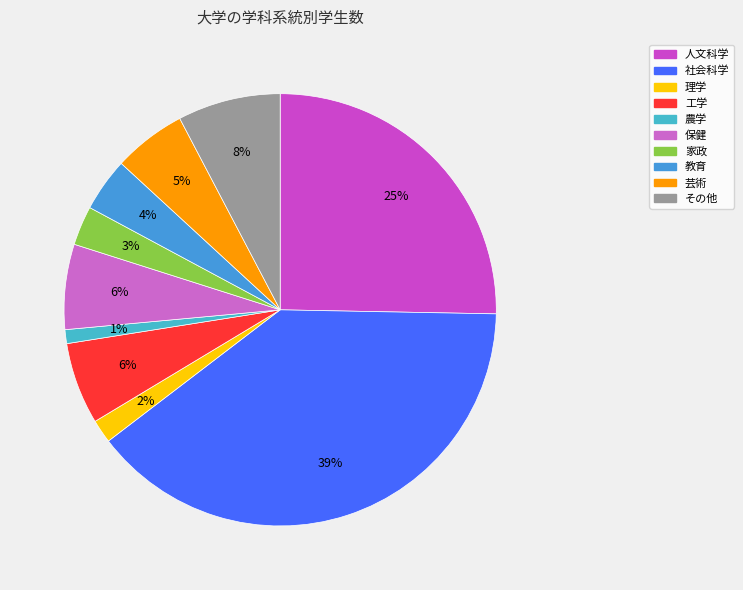

Which has a higher value, 保健 or 社会科学?

社会科学